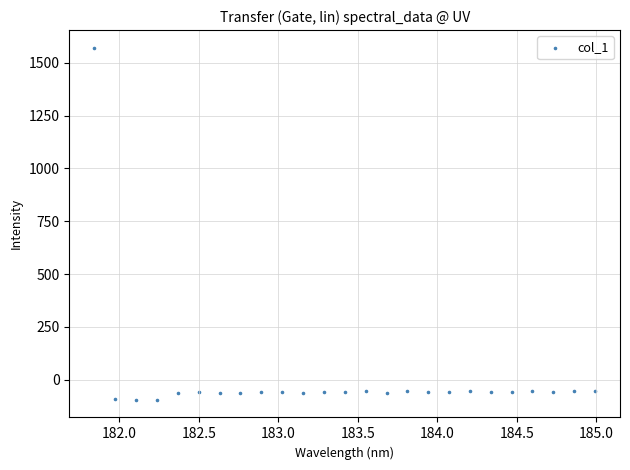

What is the range of Y values (max minus min)?

1665.8